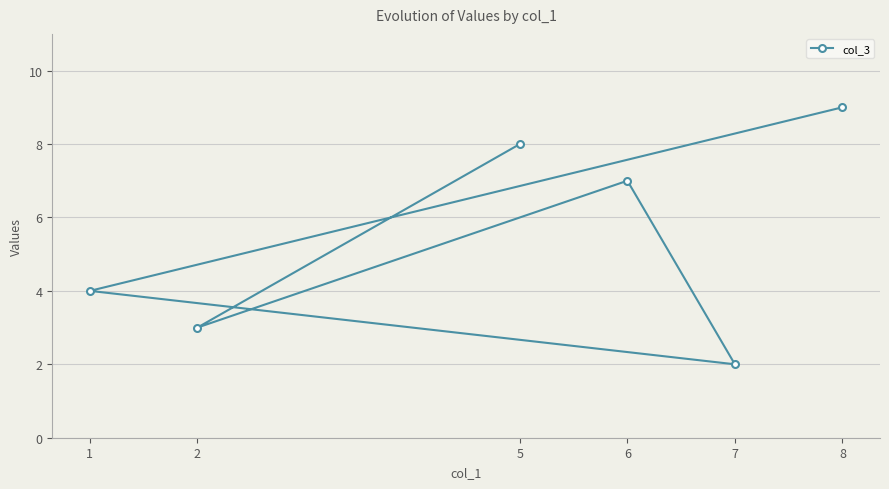

Reading left to right, extract all data points from this chart.

1=4	2=3	5=8	6=7	7=2	8=9